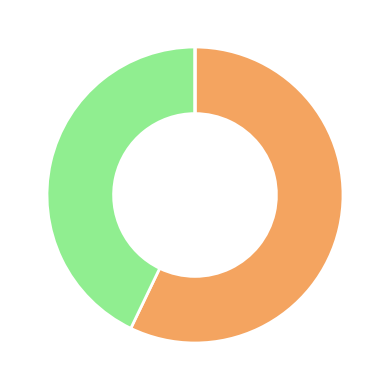

Is there any slice that represents more than half of the pie?

Yes